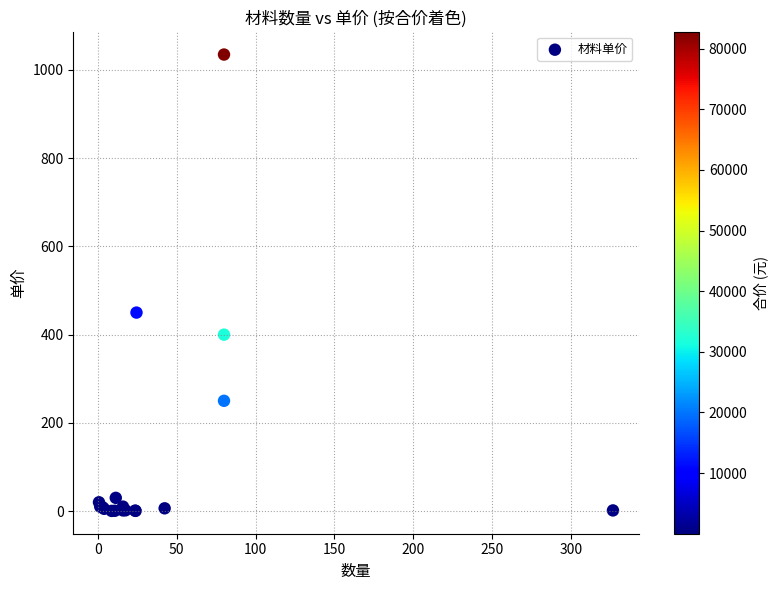

What Y value in the scatter plot is closest to 517?

450.0